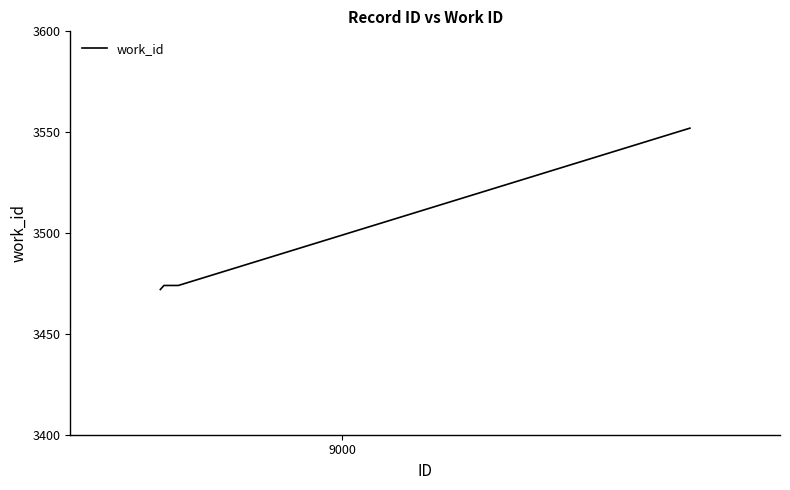

What is the smallest value displayed?

3472